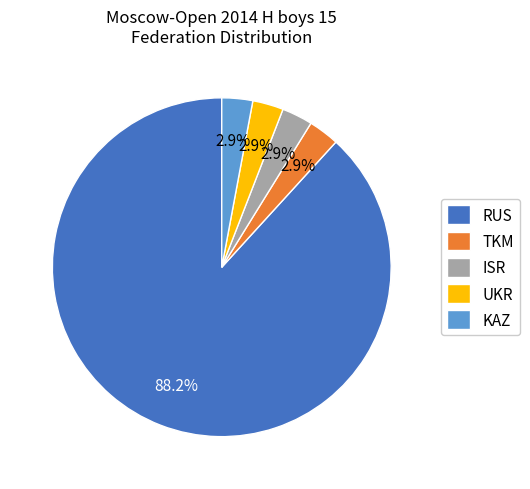

To the nearest percent, what is the difference between the largest and smallest slice percentages?

85%